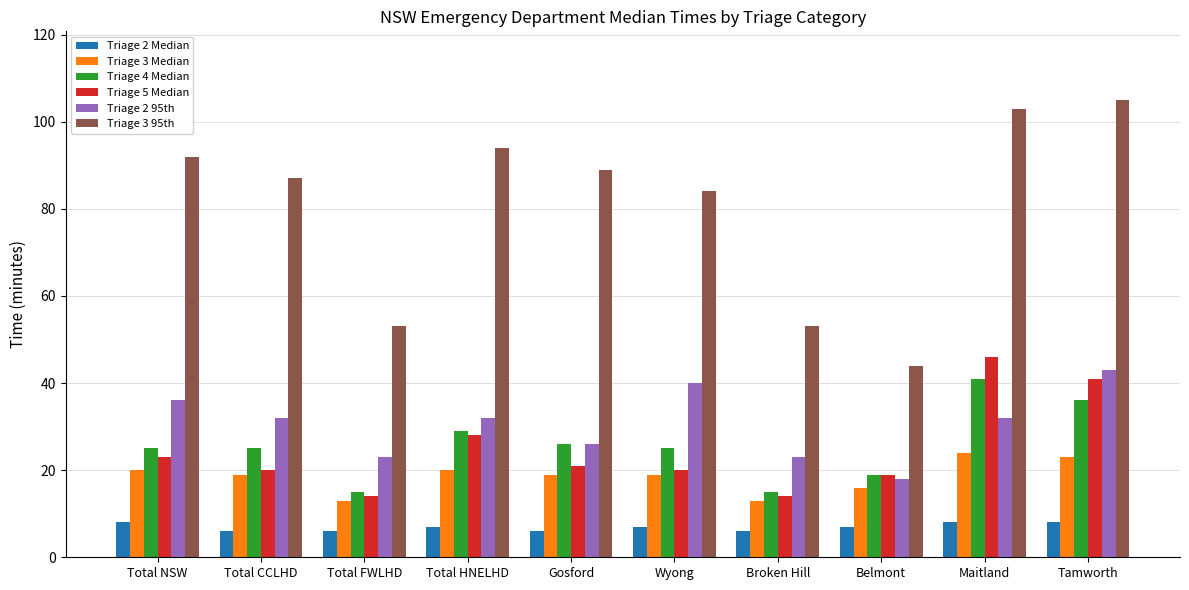

The value of Triage 5 Median at Total HNELHD is 39. True or false?

False